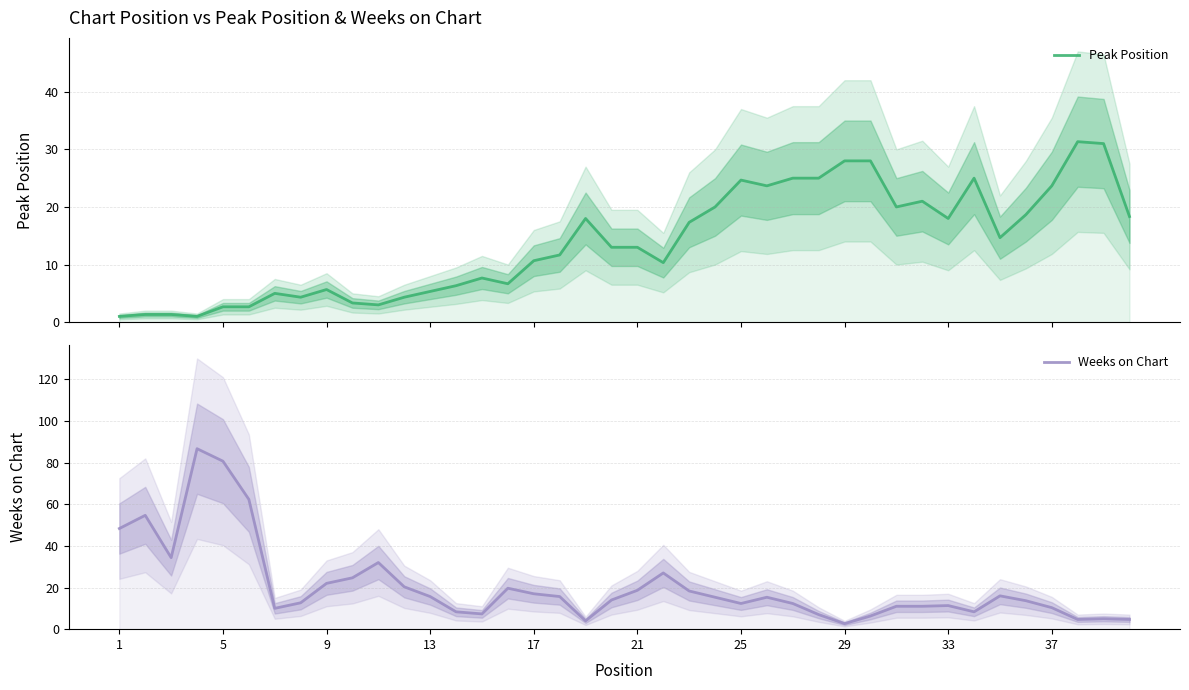

At how many categories does at least one series exceed 23?

19